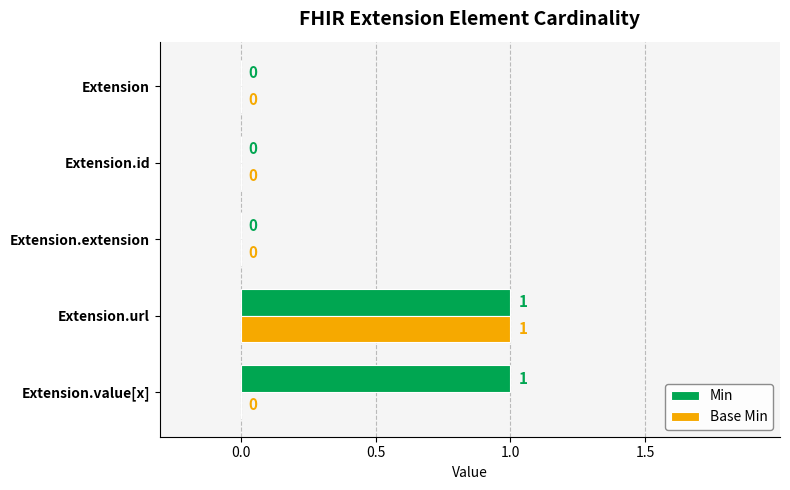

Is it true that Min equals 1 at Extension?

False